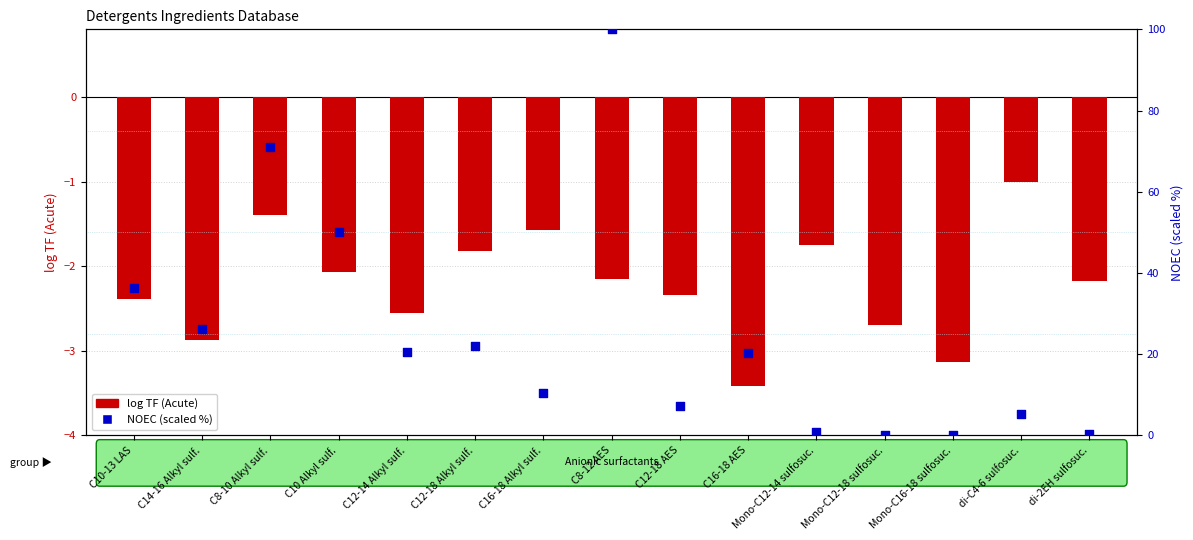

What are all the series names shown in the legend?

log TF (Acute), NOEC (scaled %)